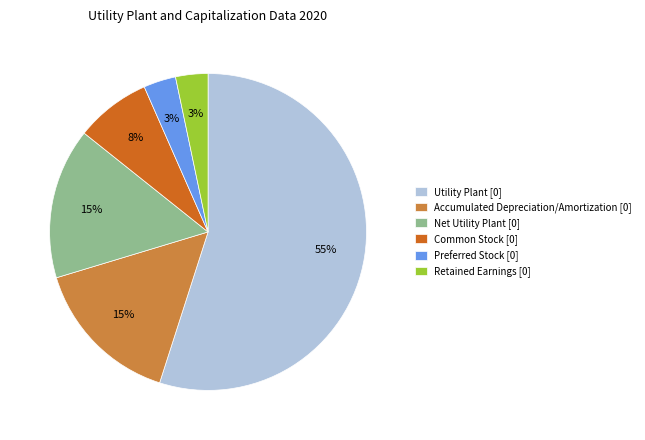

Count the number of slices in the pie.

6